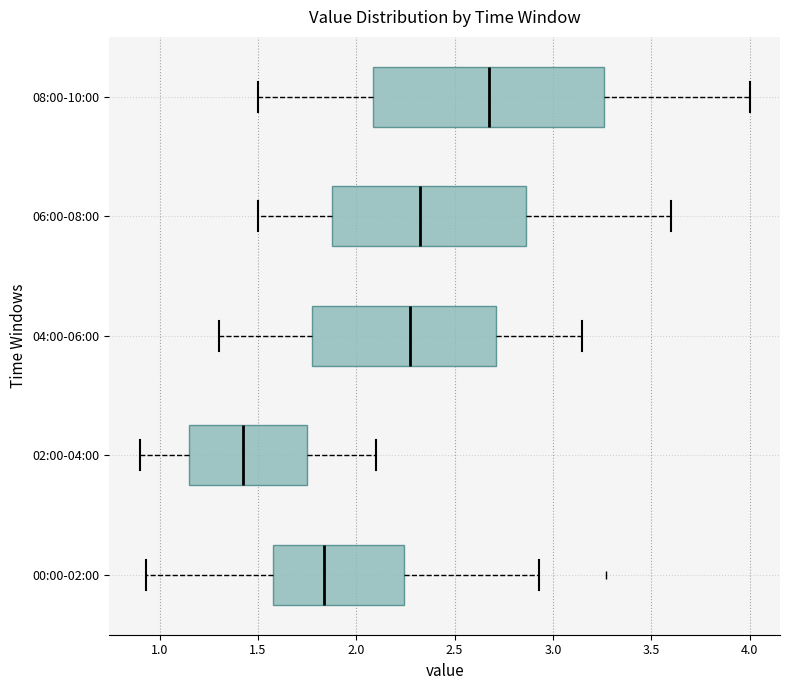

Reading bottom to top, transcribe this box plot: for each box, give where its median line is, the range the box spans, and where its two whiskers end, as read against the x-axis. The values are not printed on the chart, so give them approximately, as read against the axis.

00:00-02:00: median 1.85, box 1.60 to 2.25, whiskers 0.95 to 2.95
02:00-04:00: median 1.45, box 1.15 to 1.75, whiskers 0.90 to 2.10
04:00-06:00: median 2.30, box 1.80 to 2.70, whiskers 1.30 to 3.15
06:00-08:00: median 2.35, box 1.90 to 2.85, whiskers 1.50 to 3.60
08:00-10:00: median 2.70, box 2.10 to 3.25, whiskers 1.50 to 4.00